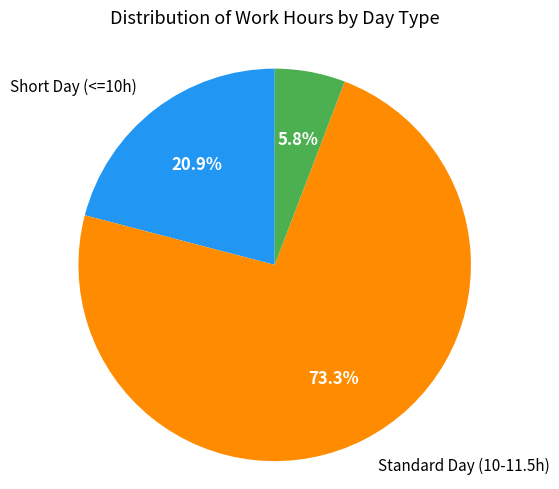

Is there a majority slice in this chart?

Yes